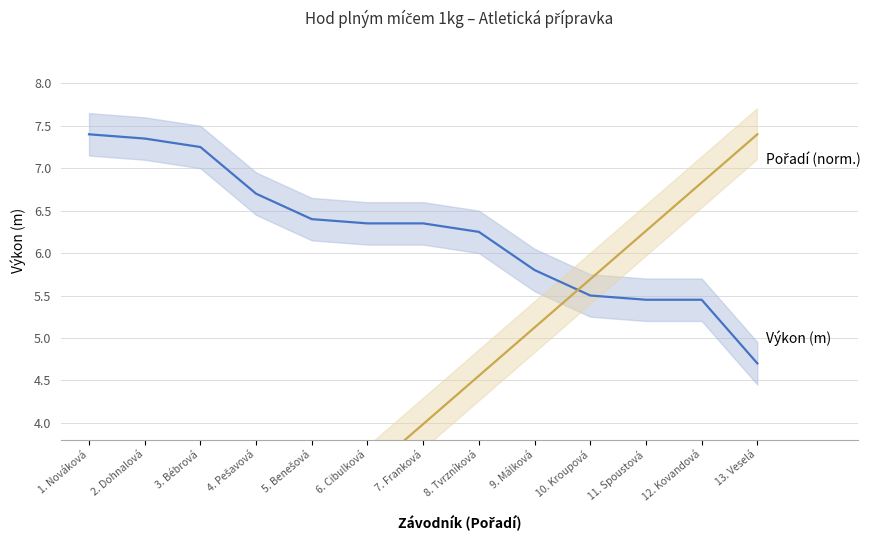

How many intersections are there between Pořadí (normalisováno) and Výkon (m)?

1